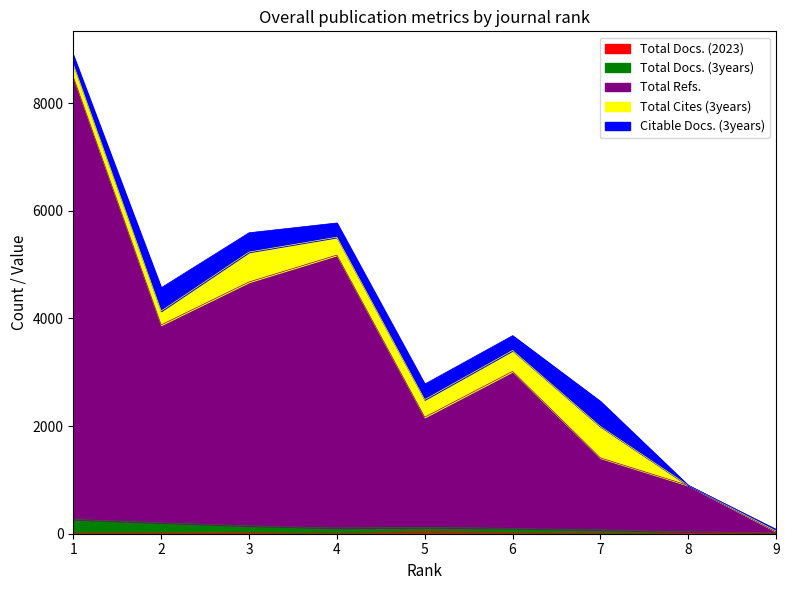

What is the value of the Total Docs. (2023) point at the 9th from the left?

14